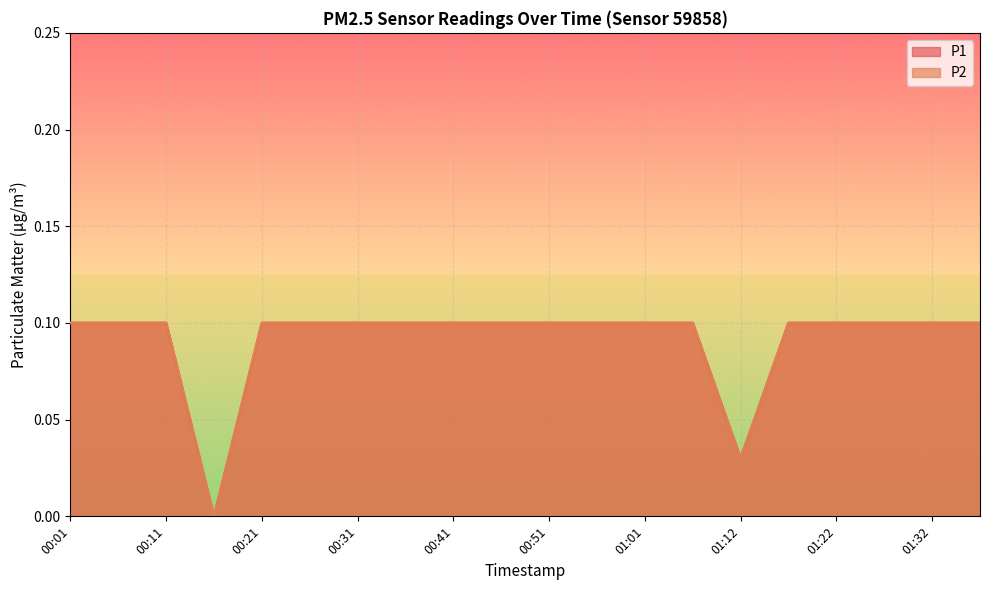

Is it true that P1 equals 0.0 at 00:01?

False